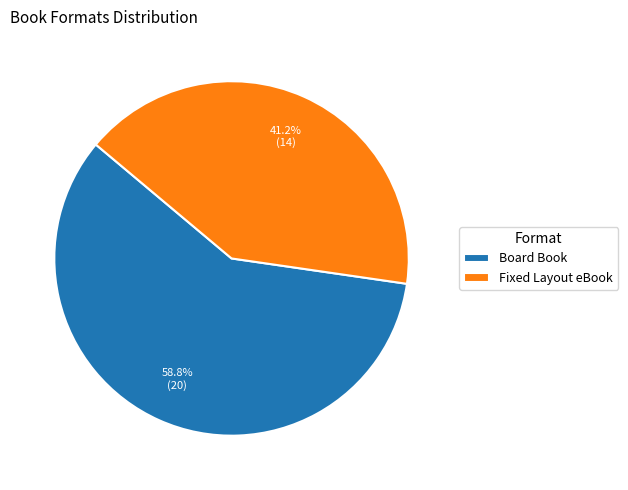

To the nearest percent, what is the difference between the largest and smallest slice percentages?

18%